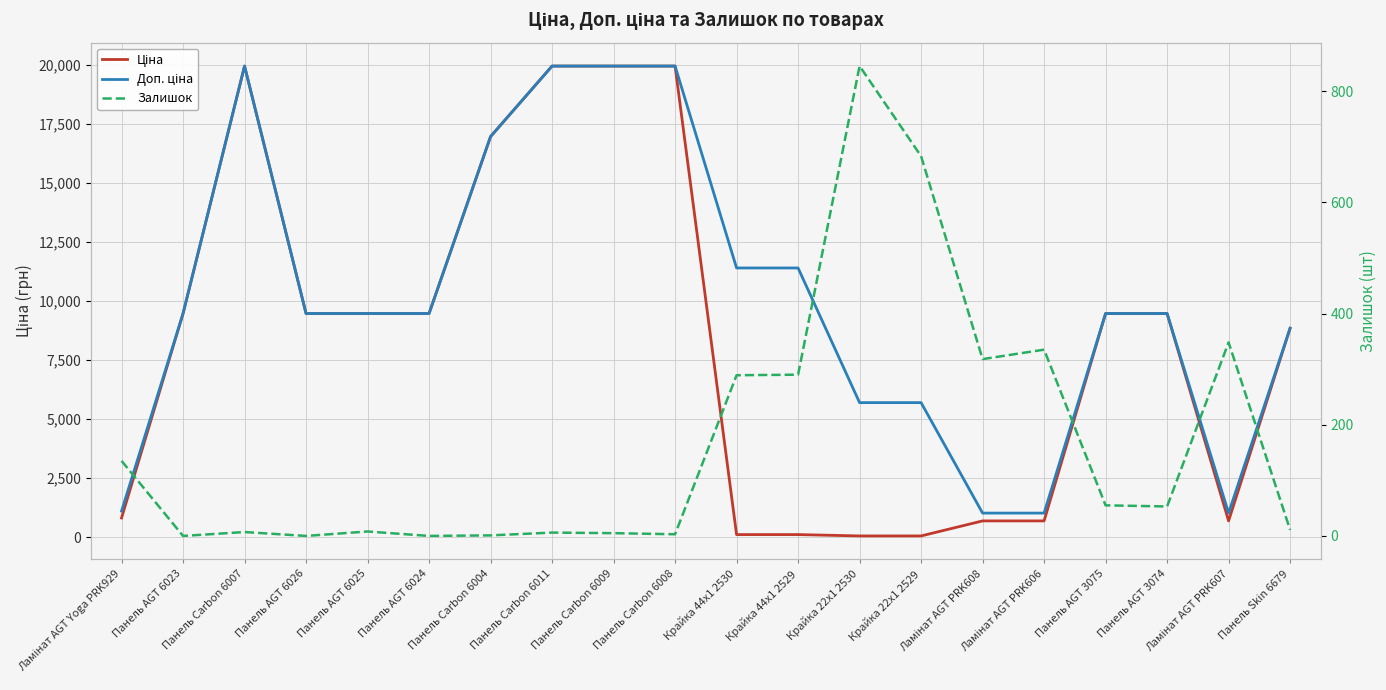

What is the label of the 19th point from the left?

Ламінат AGT PRK607